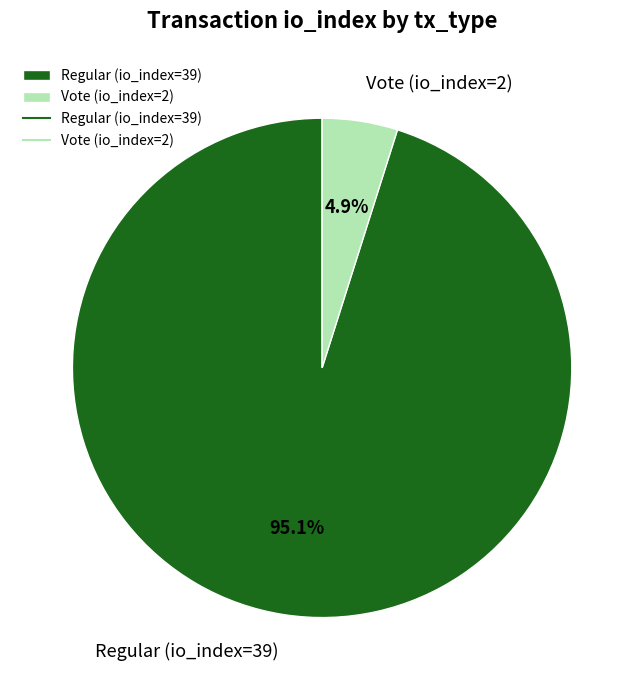

How many segments does this pie chart have?

2